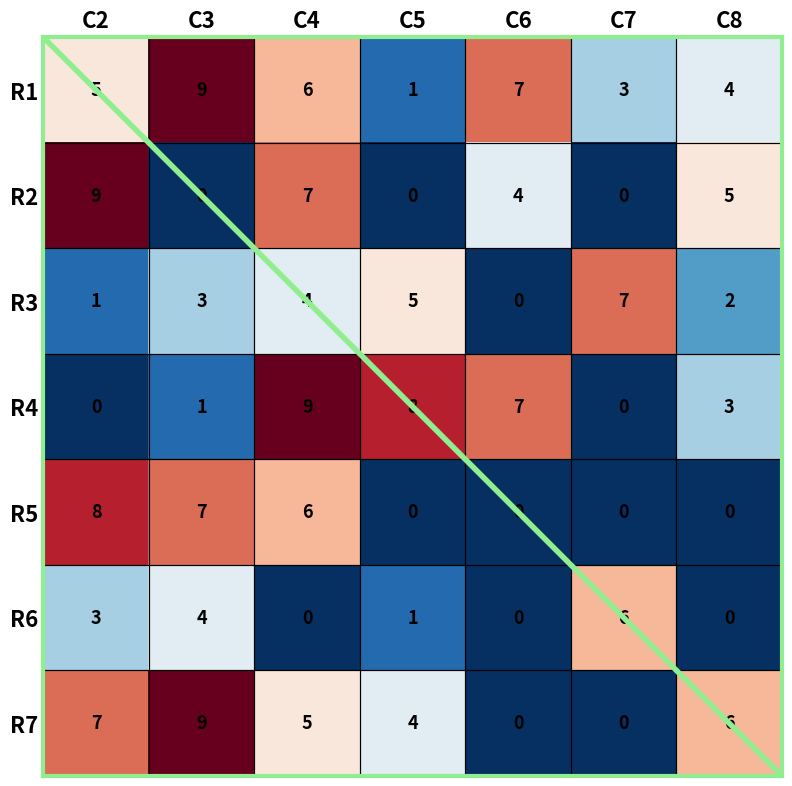

What is the greatest value displayed?

9